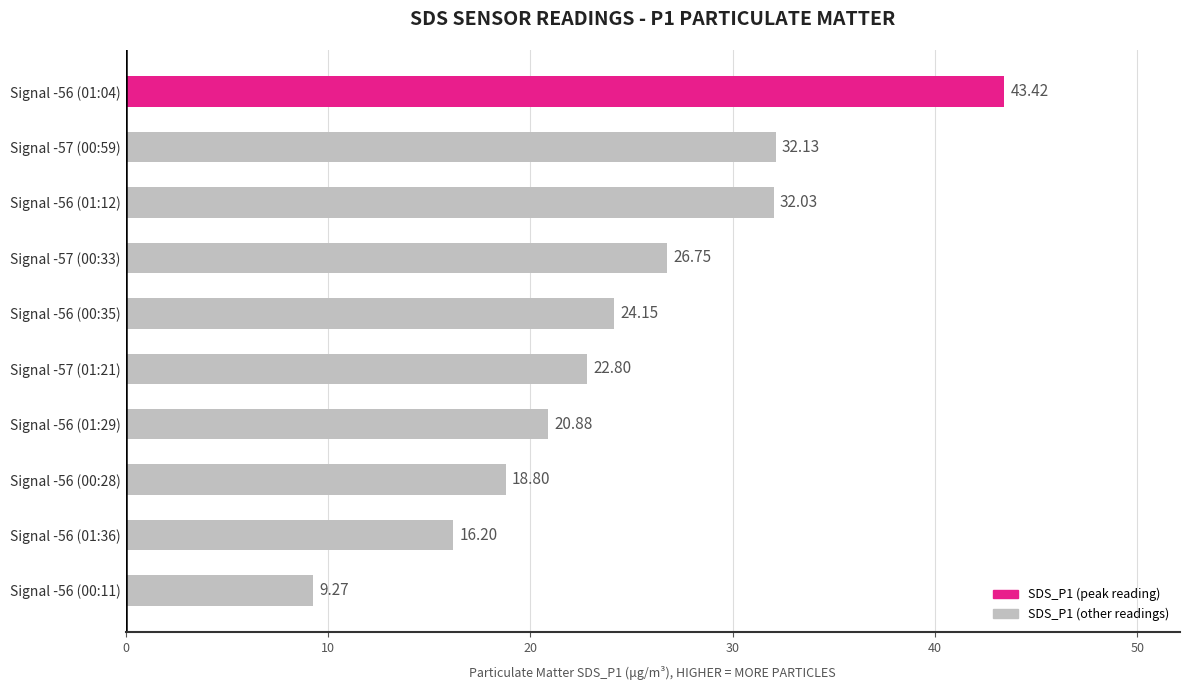

Count the number of categories in the chart.

10